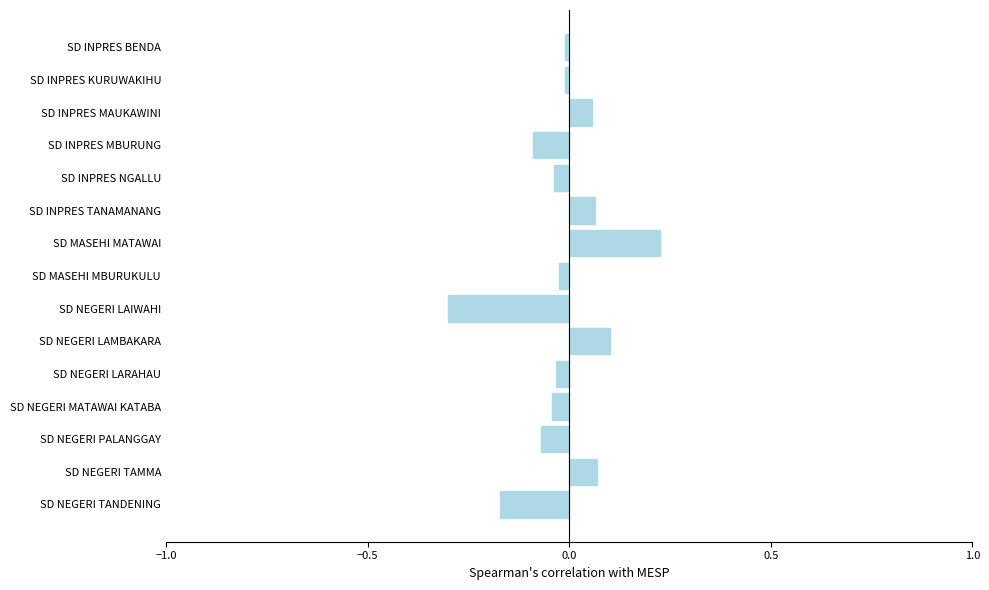

What is the difference between the maximum and minimum values?

0.5